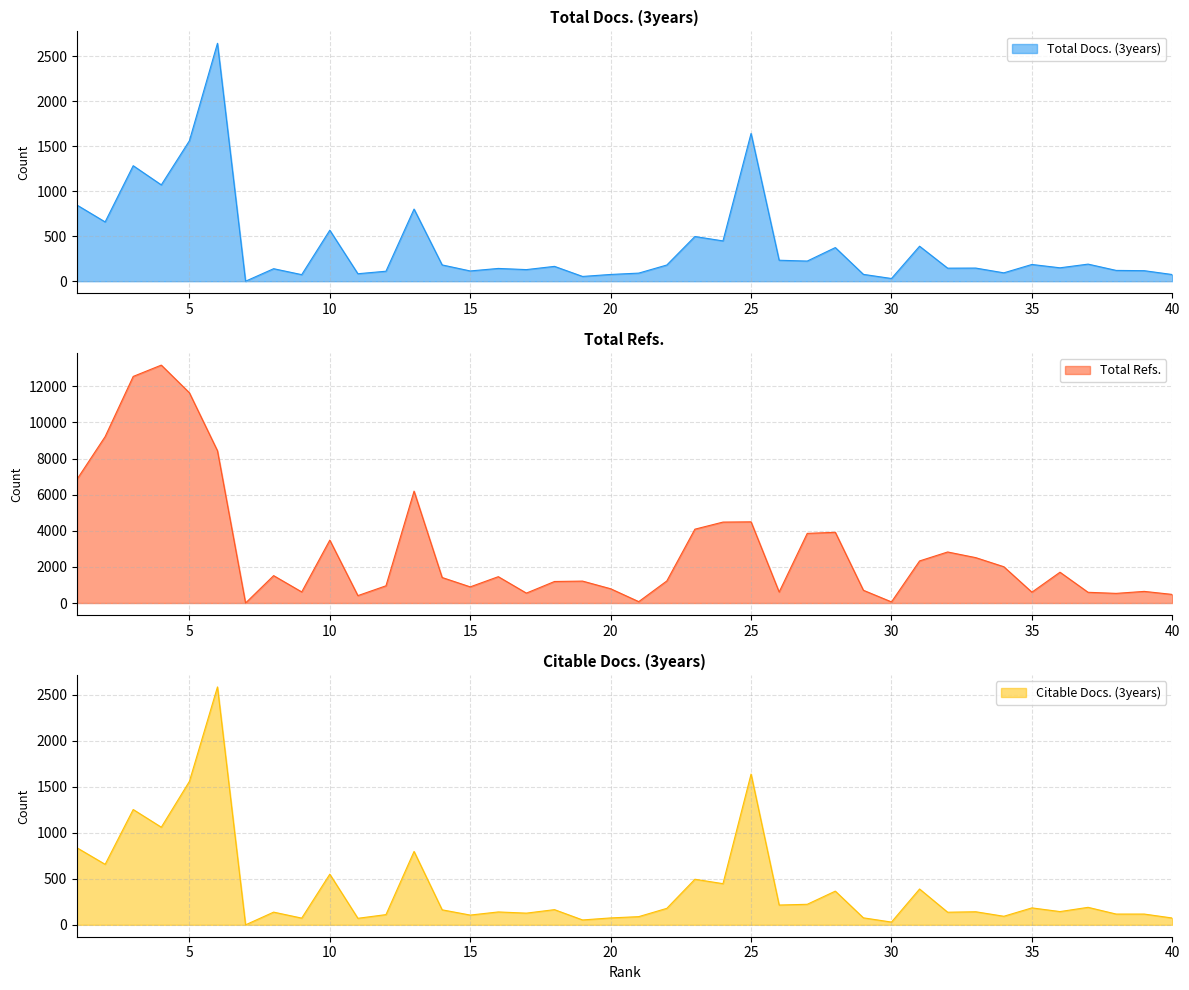

Which series has the largest total across all categories?

Total Refs.